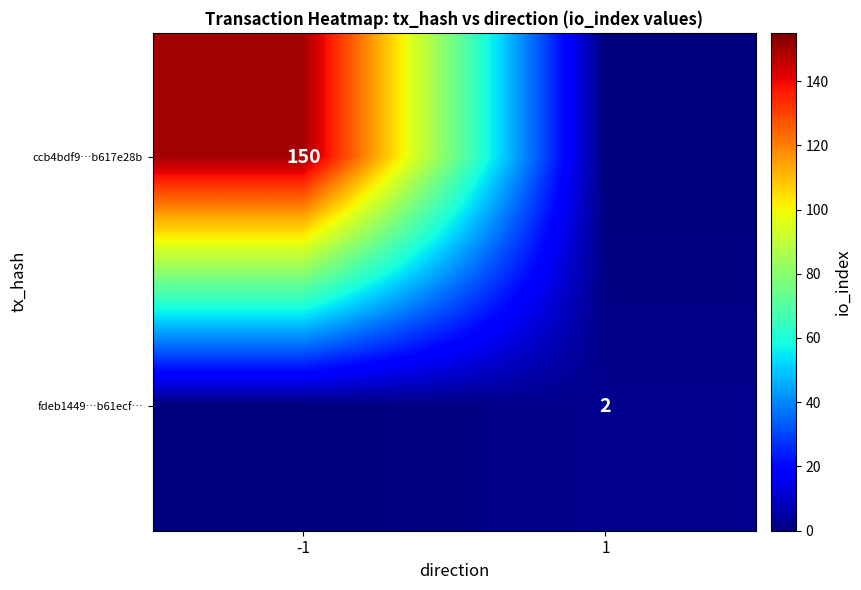

What is the spread (max minus min) of values at -1?

150